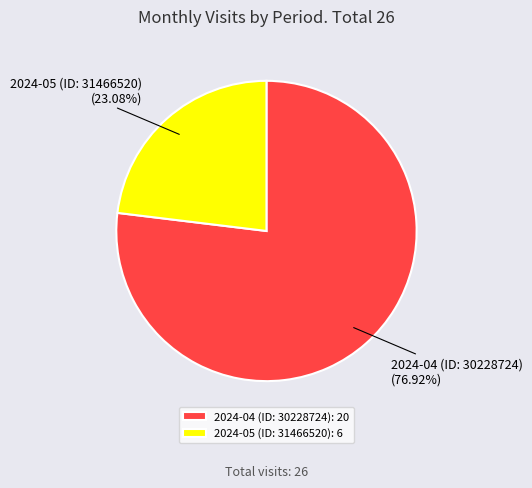

Does 2024-05 (ID: 31466520) represent more than half of the total?

No